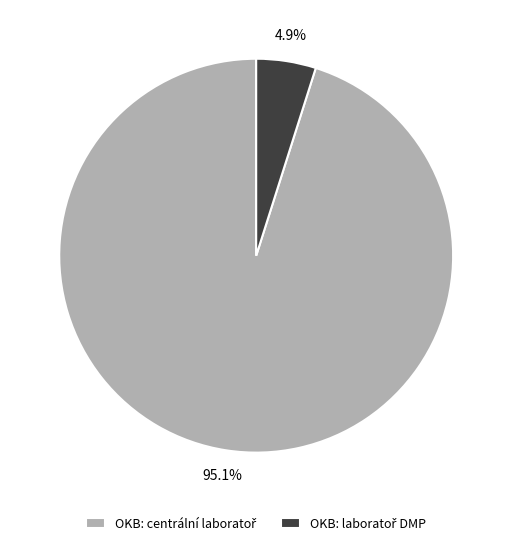

How many slices are in this pie chart?

2